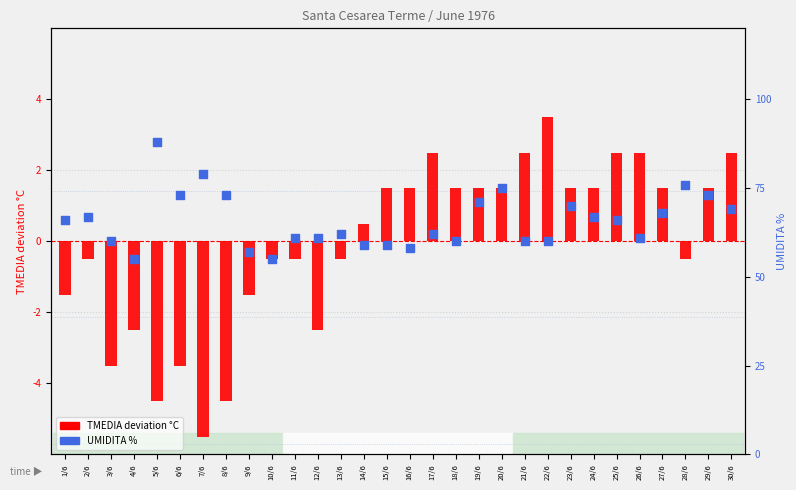

Which series reaches the maximum Y coordinate?

UMIDITA %